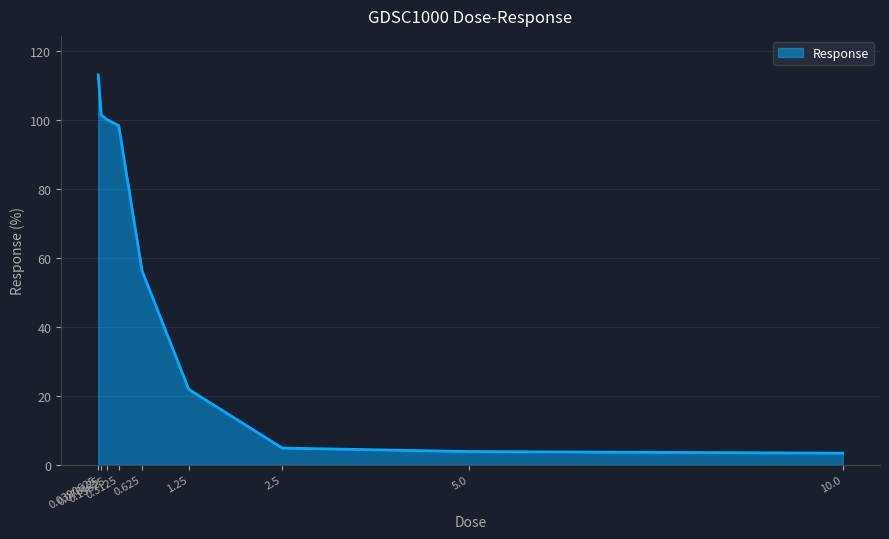

Read the value at 5.0.

3.8